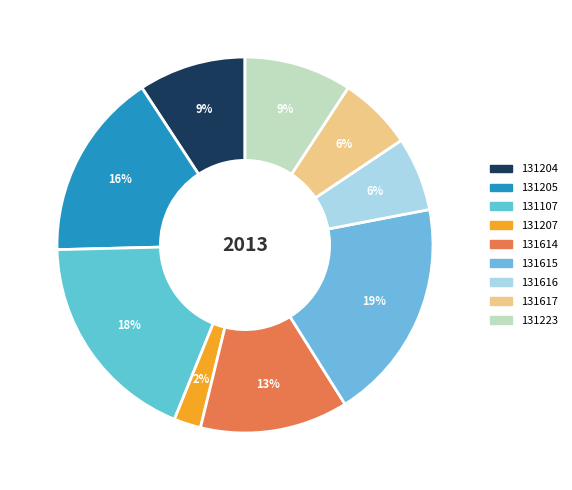

Does 131207 account for over 50% of the chart?

No